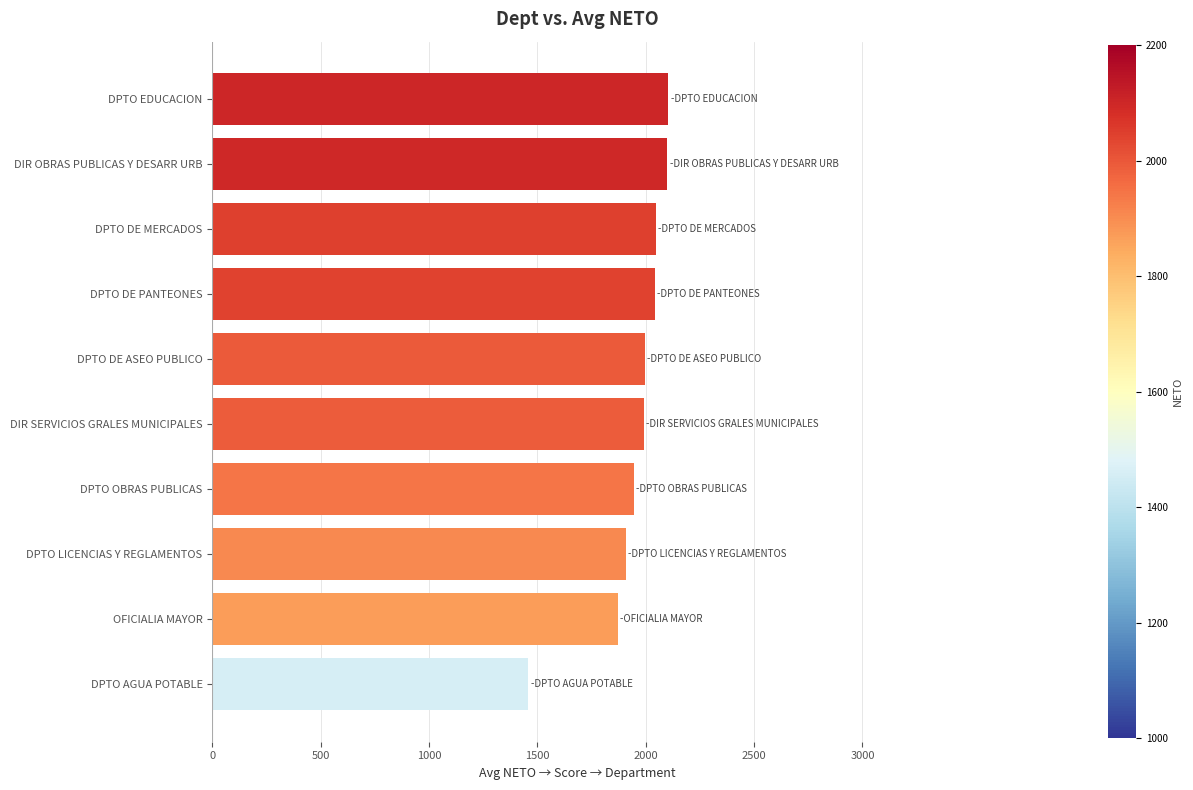

At which label is the value closest to 1781?

OFICIALIA MAYOR